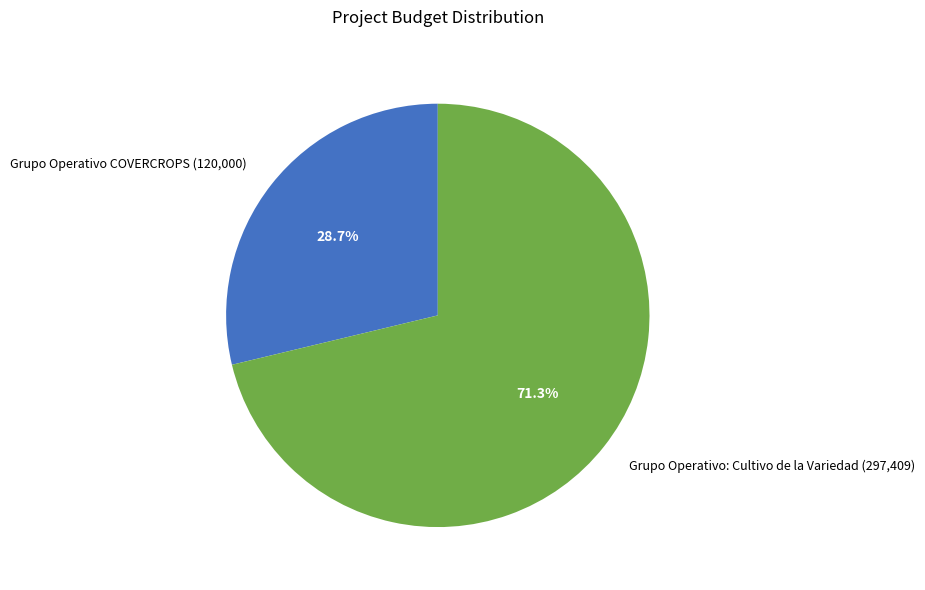

To the nearest percent, what is the difference between the Grupo Operativo: Cultivo de la Variedad and Grupo Operativo COVERCROPS slice percentages?

43%